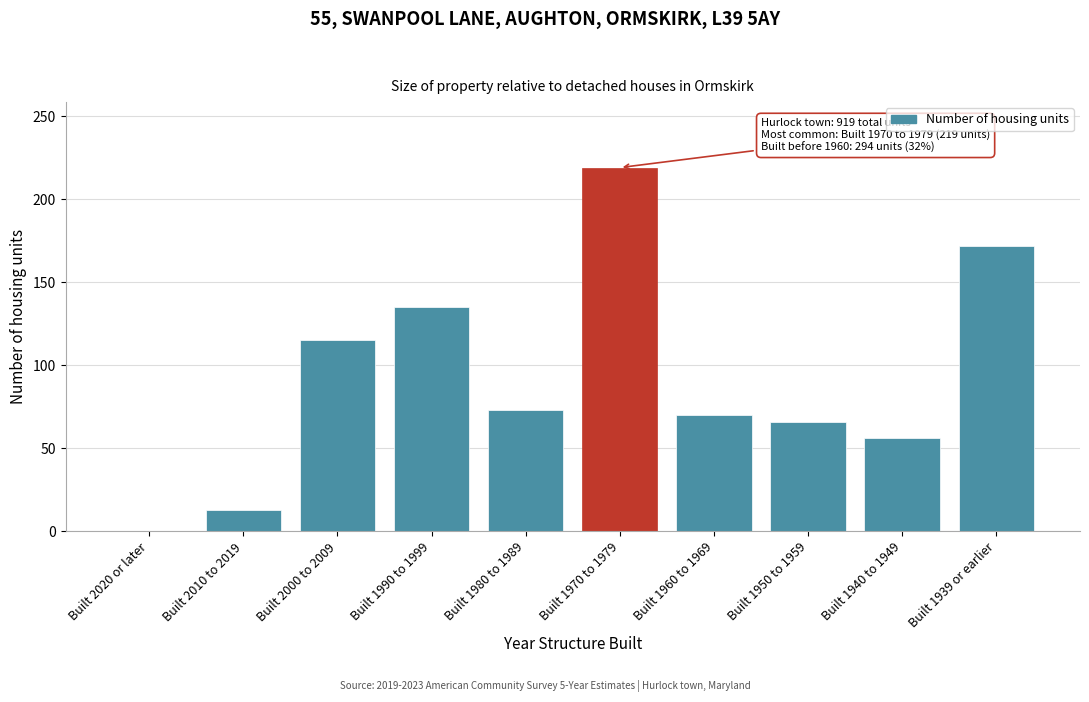

Reading right to left, transcribe all the data shown in this chart.

Built 1939 or earlier=172	Built 1940 to 1949=56	Built 1950 to 1959=66	Built 1960 to 1969=70	Built 1970 to 1979=219	Built 1980 to 1989=73	Built 1990 to 1999=135	Built 2000 to 2009=115	Built 2010 to 2019=13	Built 2020 or later=0